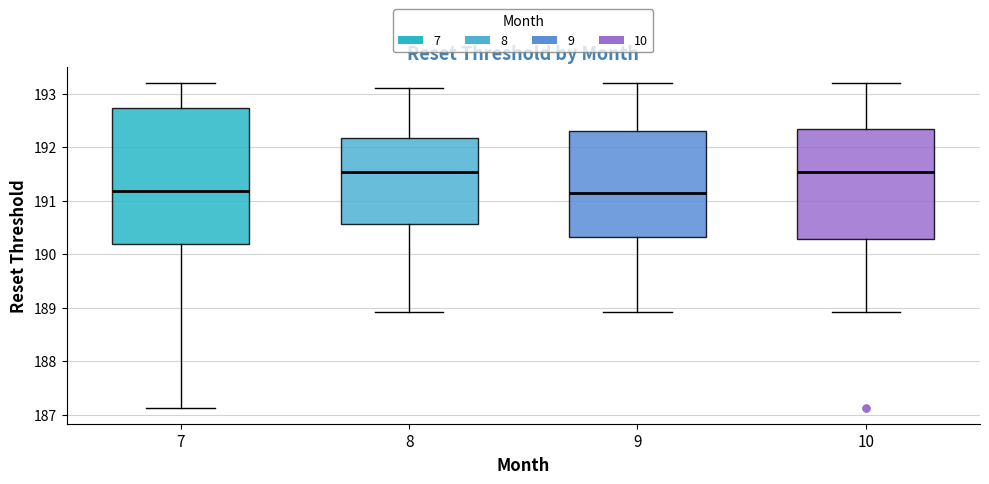

Reading left to right, transcribe this box plot: for each box, give where its median line is, the range the box spans, and where its two whiskers end, as read against the y-axis. The values are not printed on the chart, so give them approximately, as read against the axis.

7: median 191.2, box 190.2 to 192.7, whiskers 187.1 to 193.2
8: median 191.5, box 190.6 to 192.2, whiskers 188.9 to 193.1
9: median 191.1, box 190.3 to 192.3, whiskers 188.9 to 193.2
10: median 191.5, box 190.3 to 192.3, whiskers 188.9 to 193.2